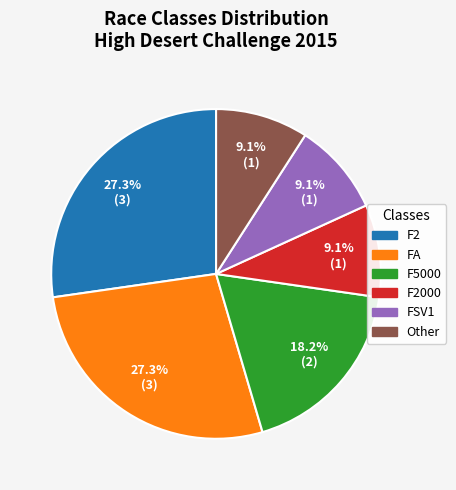

Does any single category account for the majority?

No